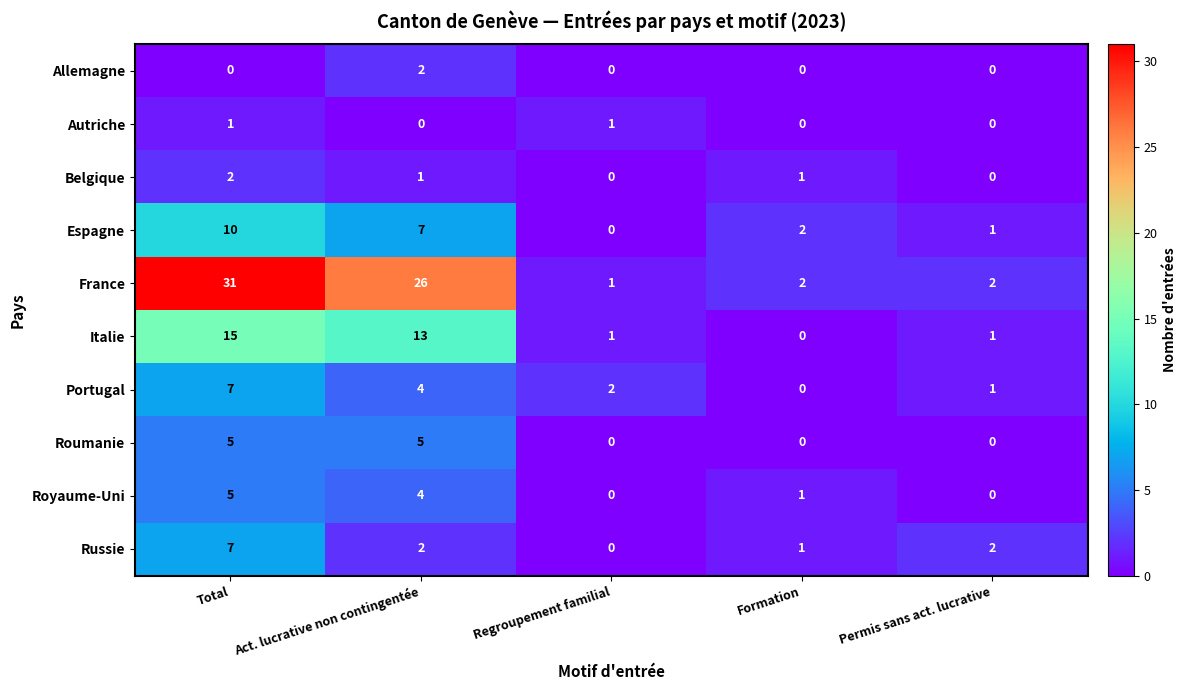

Is the value of Autriche at Regroupement familial greater than the value of Italie at Total?

No